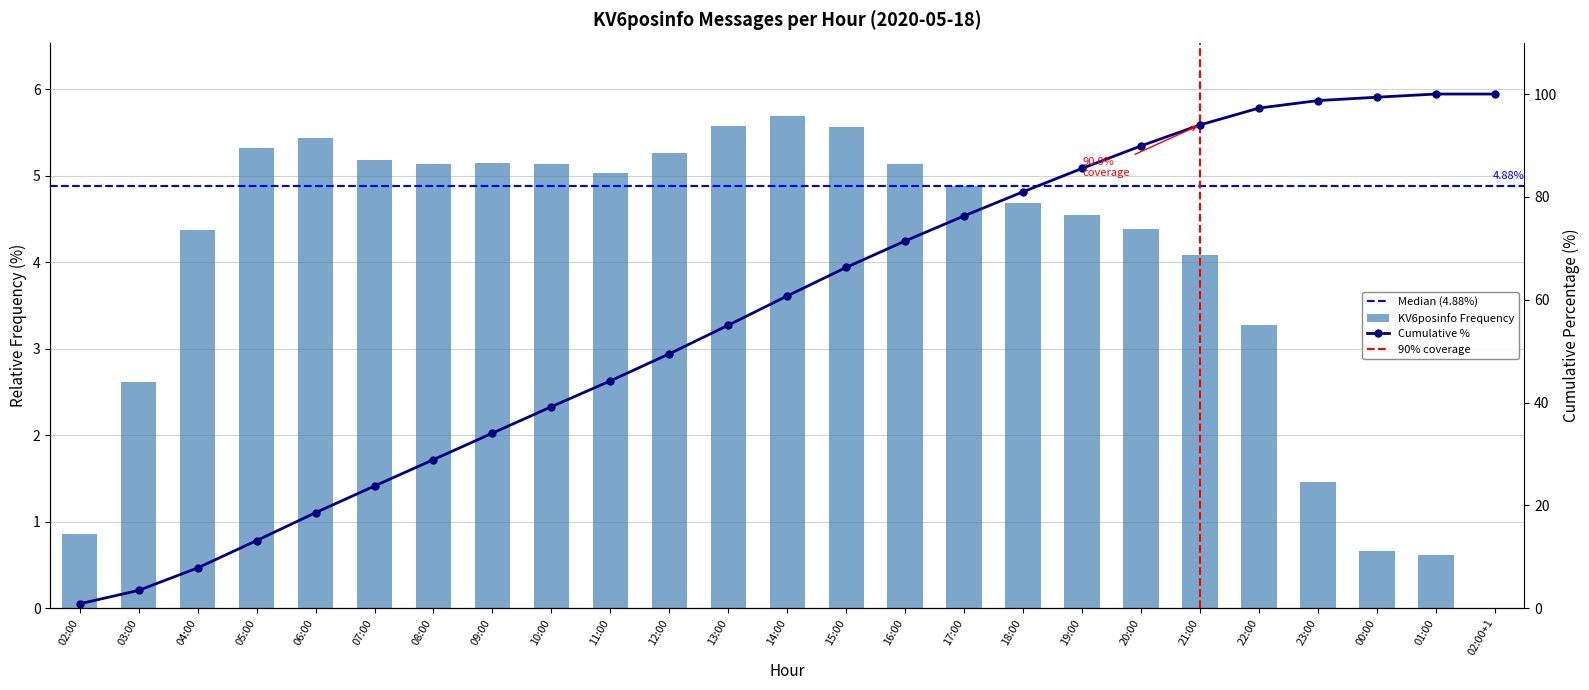

What is the difference between the second highest and second lowest values?

5.0